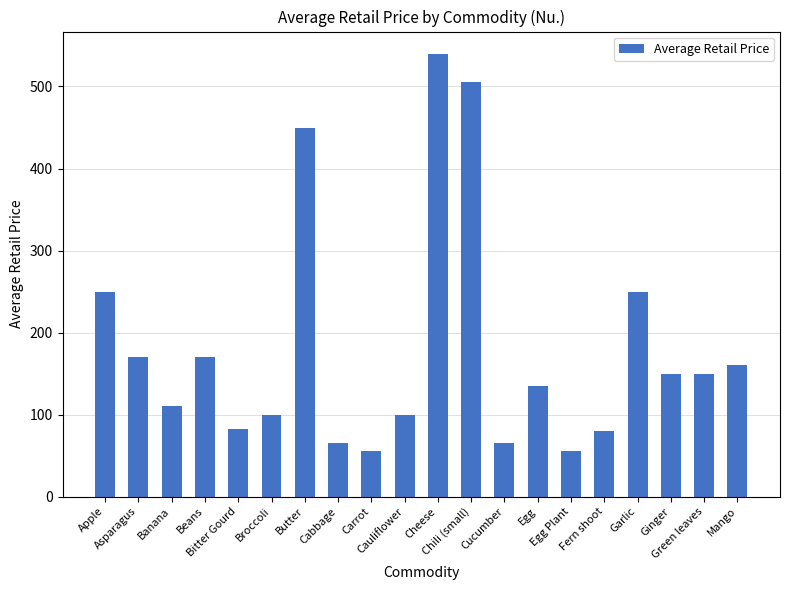

What is the difference between the second highest and second lowest values?

450.0